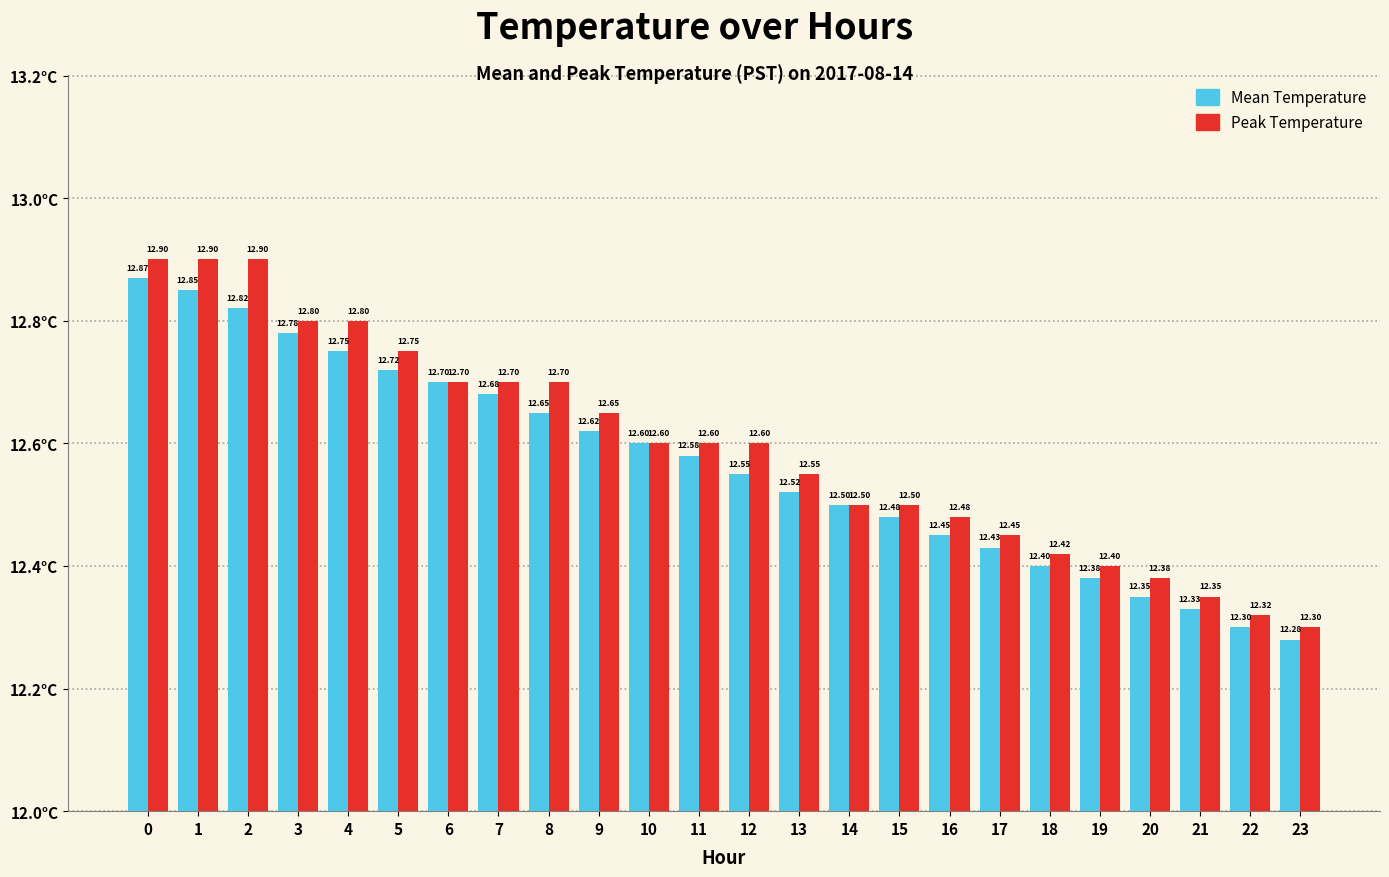

Rank the series by their maximum value, from highest to lowest.

Peak Temperature, Mean Temperature